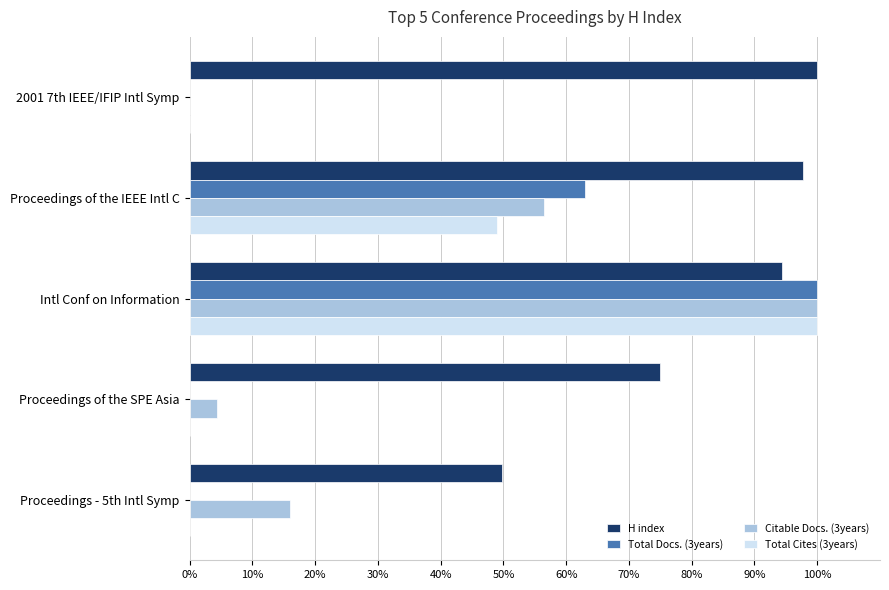

Is it true that Citable Docs. (3years) equals 3.9 at Proceedings - 5th Intl Symp?

False